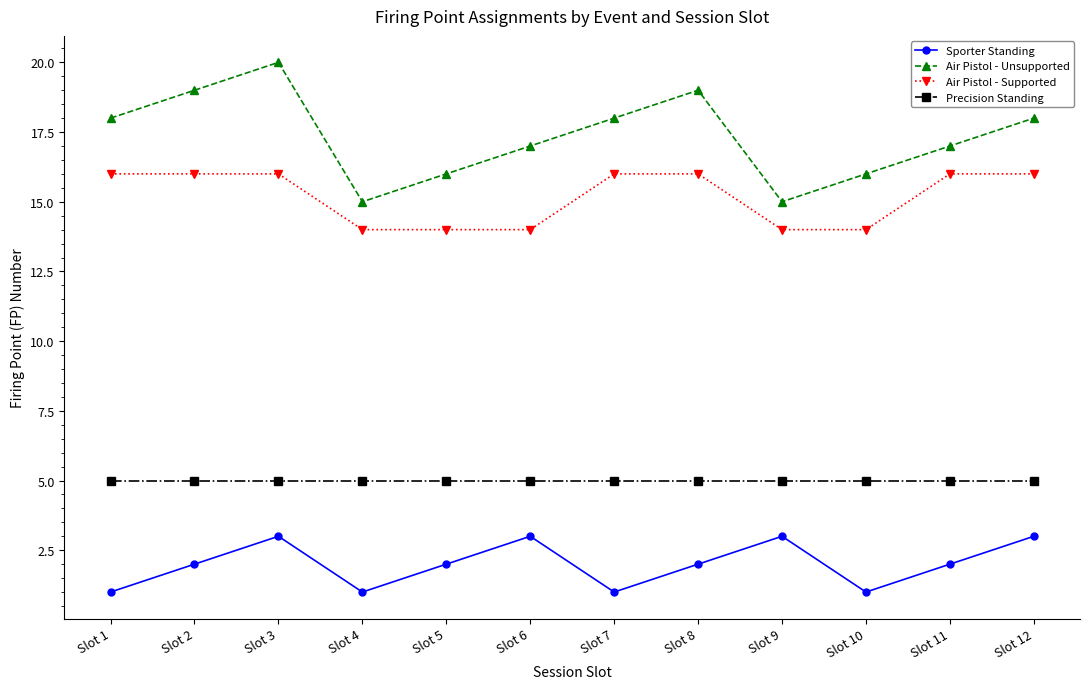

True or false: Sporter Standing and Air Pistol - Supported cross at least once.

False